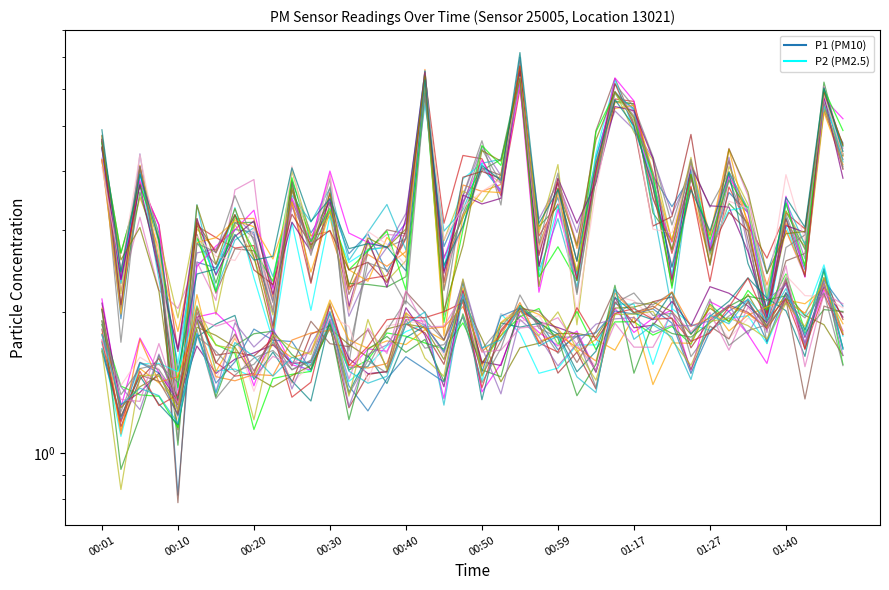

At which category is the sum across all series the highest?

22